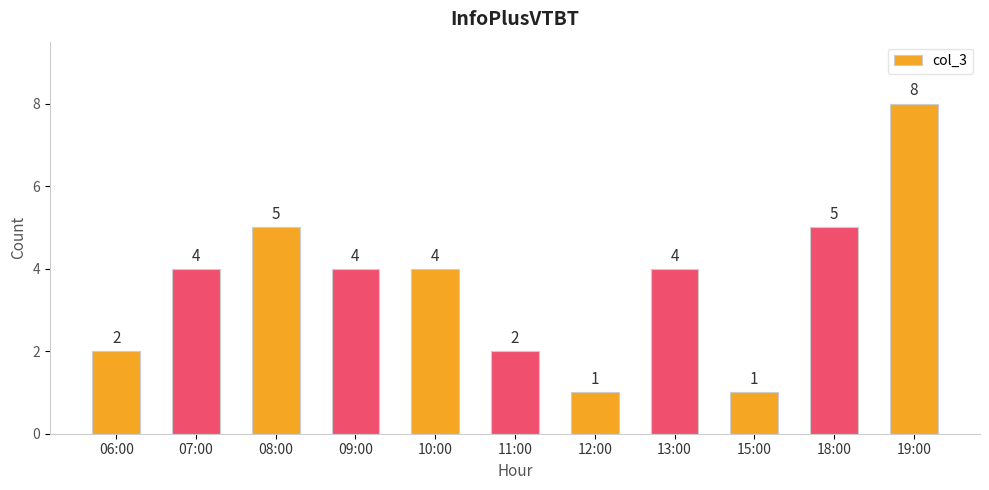

What is the label of the 7th bar from the right?

10:00